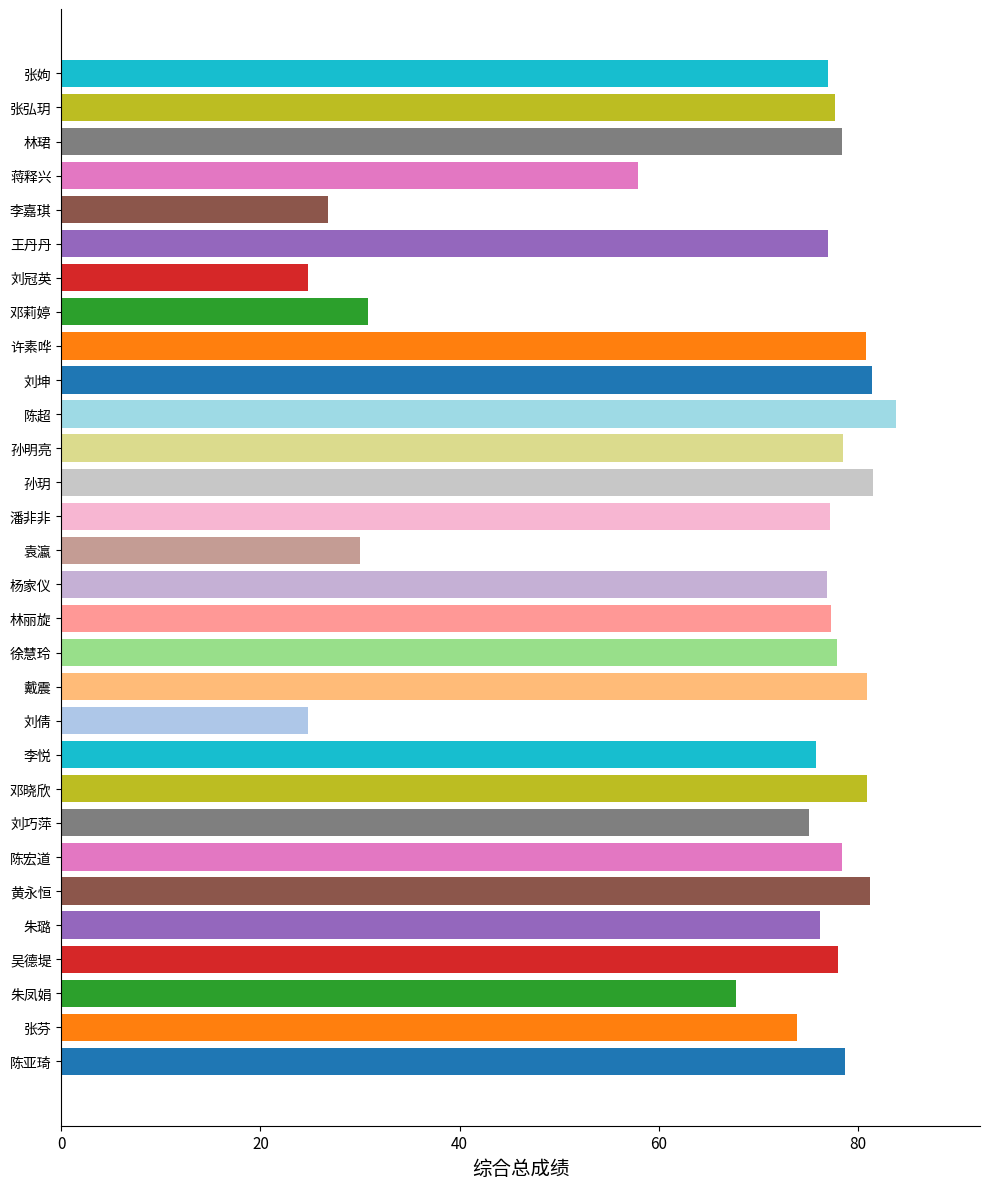

Which category has the highest value across all series?

陈超